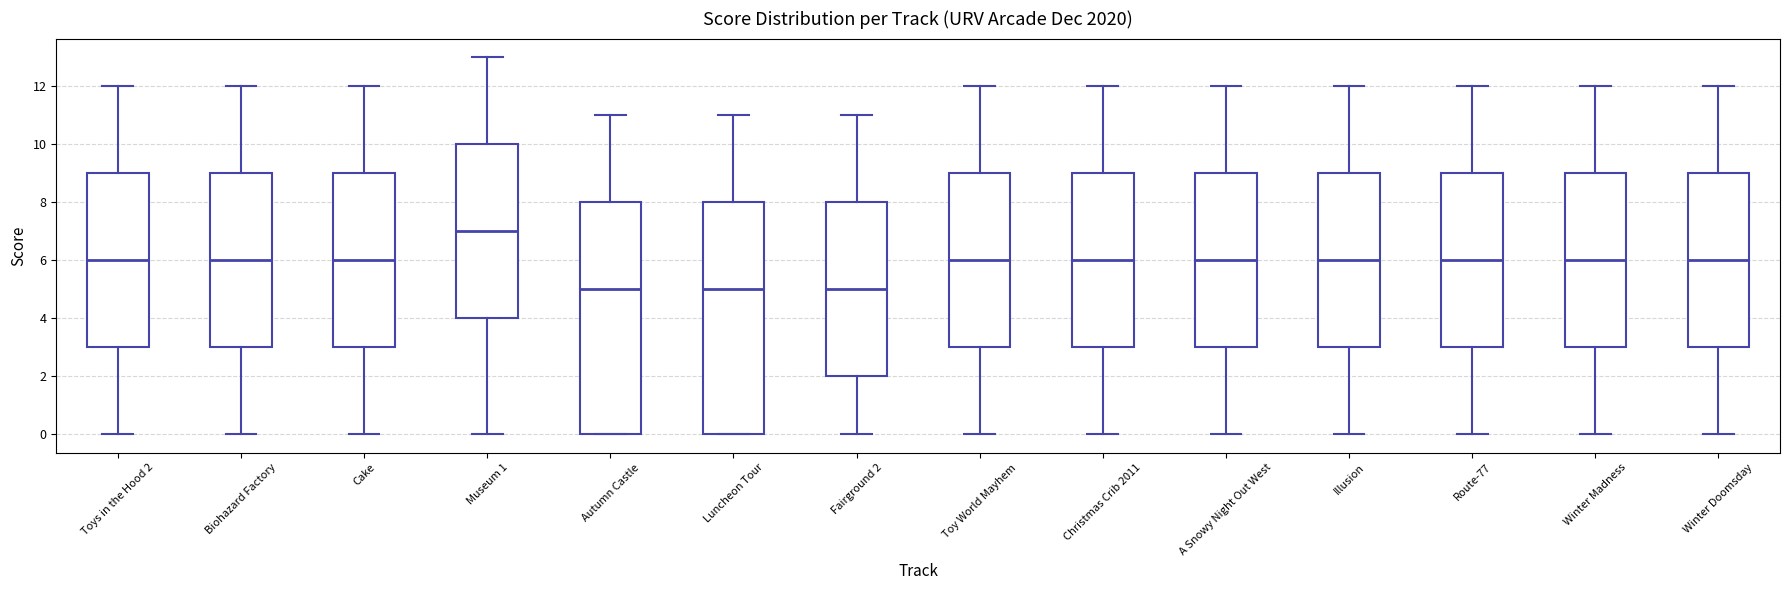

Reading left to right, read every box against the y-axis: the position of its median line, the range the box covers, and the ends of its whiskers. The values are not printed on the chart, so give them approximately, as read against the axis.

Toys in the Hood 2: median 6, box 3 to 9, whiskers 0 to 12
Biohazard Factory: median 6, box 3 to 9, whiskers 0 to 12
Cake: median 6, box 3 to 9, whiskers 0 to 12
Museum 1: median 7, box 4 to 10, whiskers 0 to 13
Autumn Castle: median 5, box 0 to 8, whiskers 0 to 11
Luncheon Tour: median 5, box 0 to 8, whiskers 0 to 11
Fairground 2: median 5, box 2 to 8, whiskers 0 to 11
Toy World Mayhem: median 6, box 3 to 9, whiskers 0 to 12
Christmas Crib 2011: median 6, box 3 to 9, whiskers 0 to 12
A Snowy Night Out West: median 6, box 3 to 9, whiskers 0 to 12
Illusion: median 6, box 3 to 9, whiskers 0 to 12
Route-77: median 6, box 3 to 9, whiskers 0 to 12
Winter Madness: median 6, box 3 to 9, whiskers 0 to 12
Winter Doomsday: median 6, box 3 to 9, whiskers 0 to 12